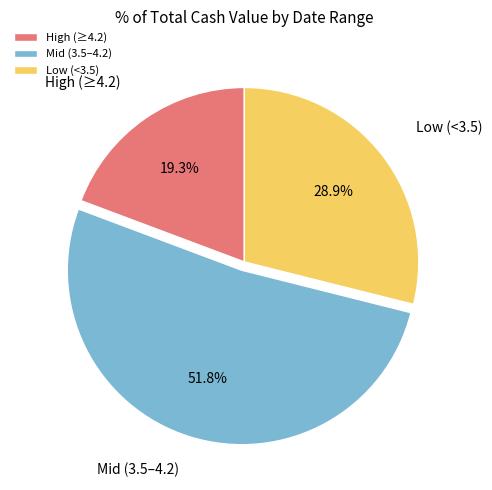

Does Low (<3.5) account for over 50% of the chart?

No